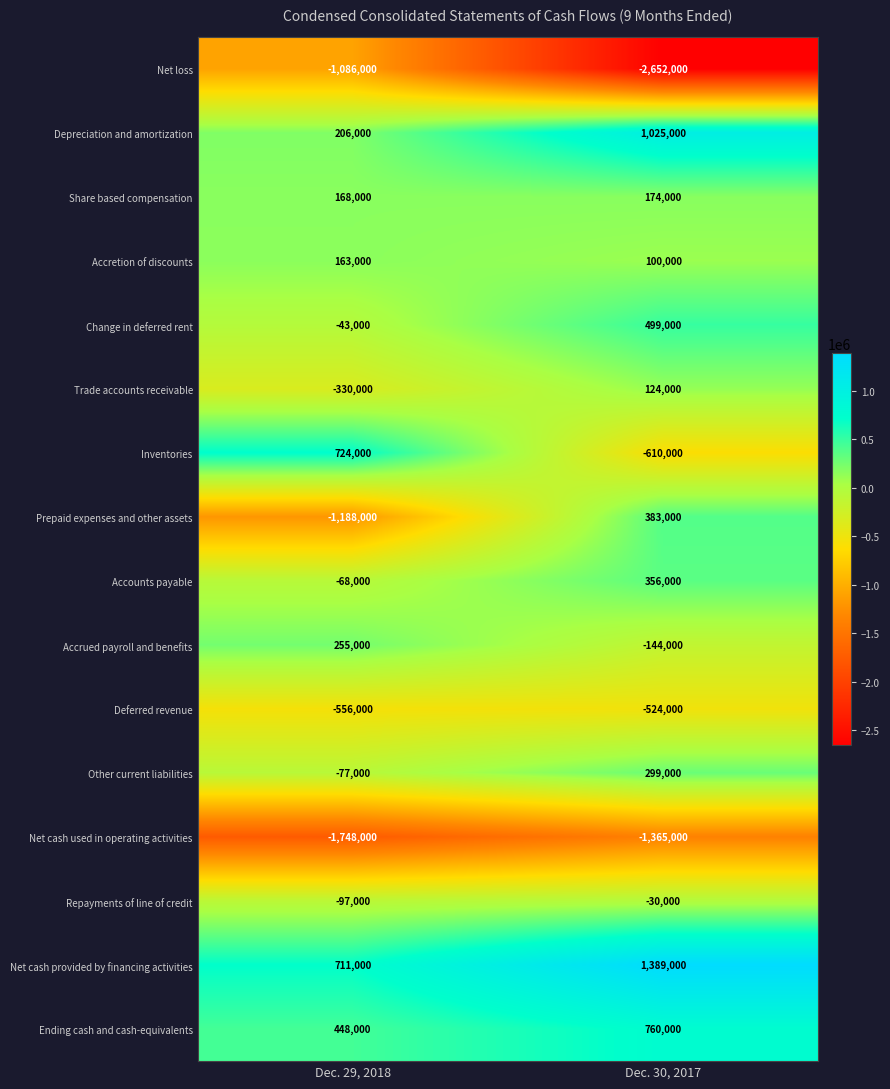

What is the minimum value shown in the chart?

-2652000